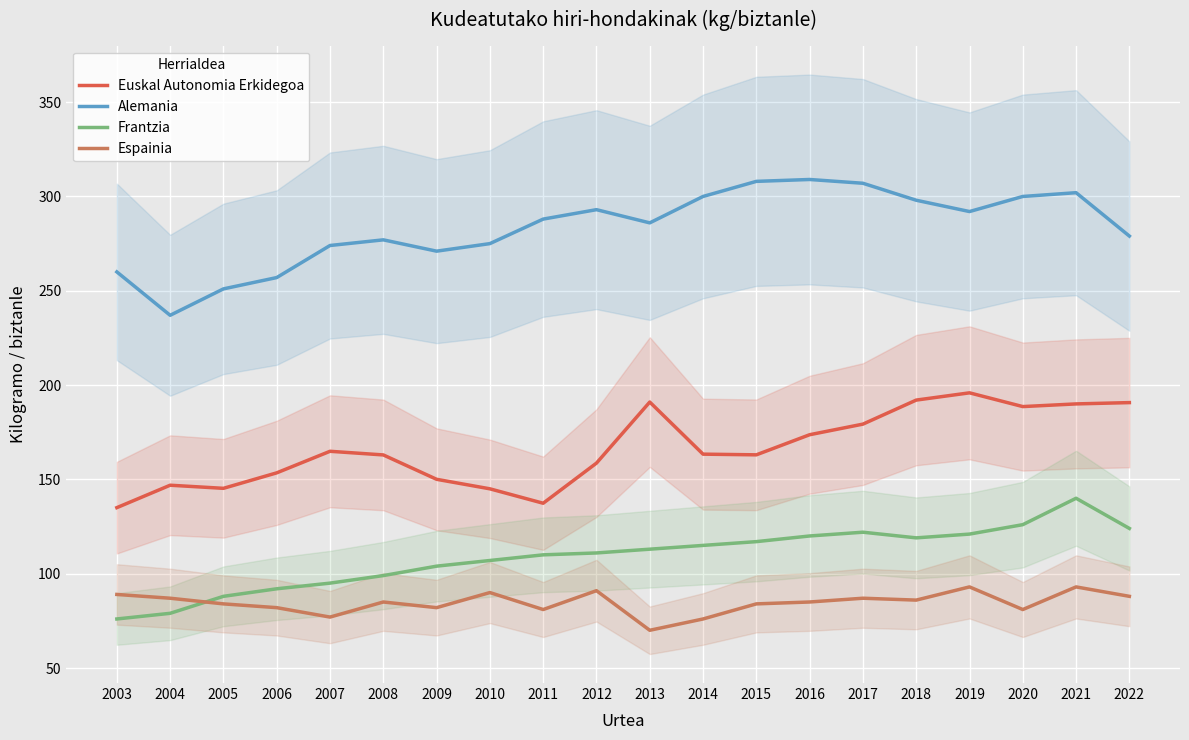

Reading left to right, extract all data points from this chart.

Euskal Autonomia Erkidegoa: 2003=135.0	2004=146.9	2005=145.3	2006=153.5	2007=164.9	2008=163.0	2009=150.1	2010=145.0	2011=137.4	2012=158.6	2013=191.0	2014=163.4	2015=163.0	2016=173.7	2017=179.3	2018=192.0	2019=195.9	2020=188.6	2021=190.0	2022=190.7
Alemania: 2003=260.0	2004=237.0	2005=251.0	2006=257.0	2007=274.0	2008=277.0	2009=271.0	2010=275.0	2011=288.0	2012=293.0	2013=286.0	2014=300.0	2015=308.0	2016=309.0	2017=307.0	2018=298.0	2019=292.0	2020=300.0	2021=302.0	2022=279.0
Frantzia: 2003=76.0	2004=79.0	2005=88.0	2006=92.0	2007=95.0	2008=99.0	2009=104.0	2010=107.0	2011=110.0	2012=111.0	2013=113.0	2014=115.0	2015=117.0	2016=120.0	2017=122.0	2018=119.0	2019=121.0	2020=126.0	2021=140.0	2022=124.0
Espainia: 2003=89.0	2004=87.0	2005=84.0	2006=82.0	2007=77.0	2008=85.0	2009=82.0	2010=90.0	2011=81.0	2012=91.0	2013=70.0	2014=76.0	2015=84.0	2016=85.0	2017=87.0	2018=86.0	2019=93.0	2020=81.0	2021=93.0	2022=88.0